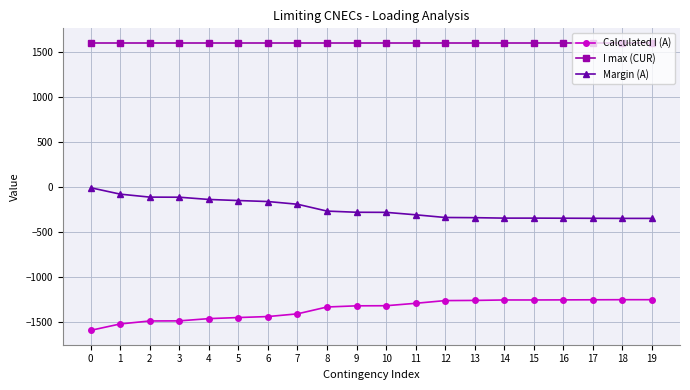

Count the number of data series in this chart.

3